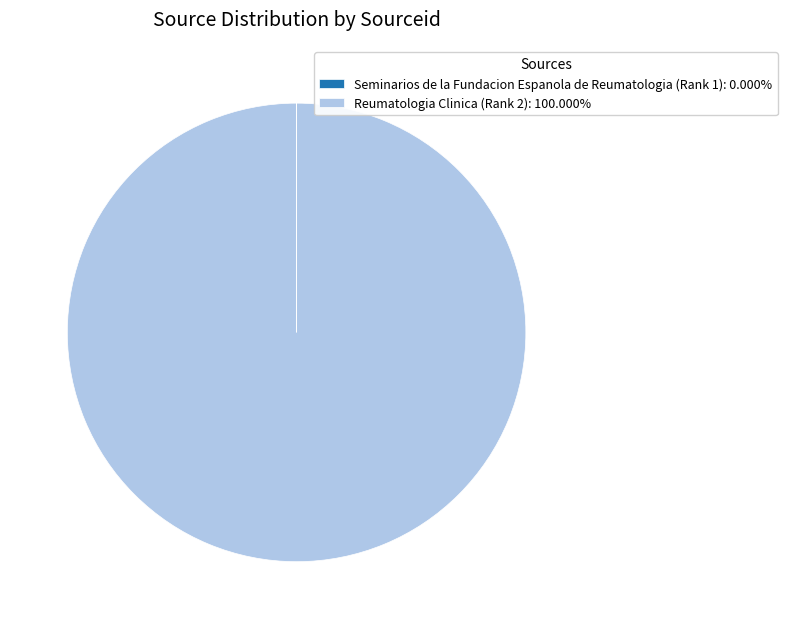

Is there a majority slice in this chart?

Yes